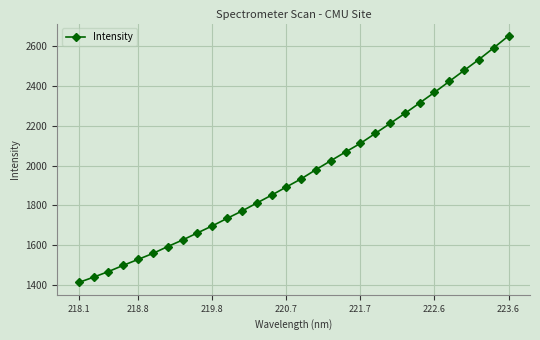

What is the sum of all values?

58647.7